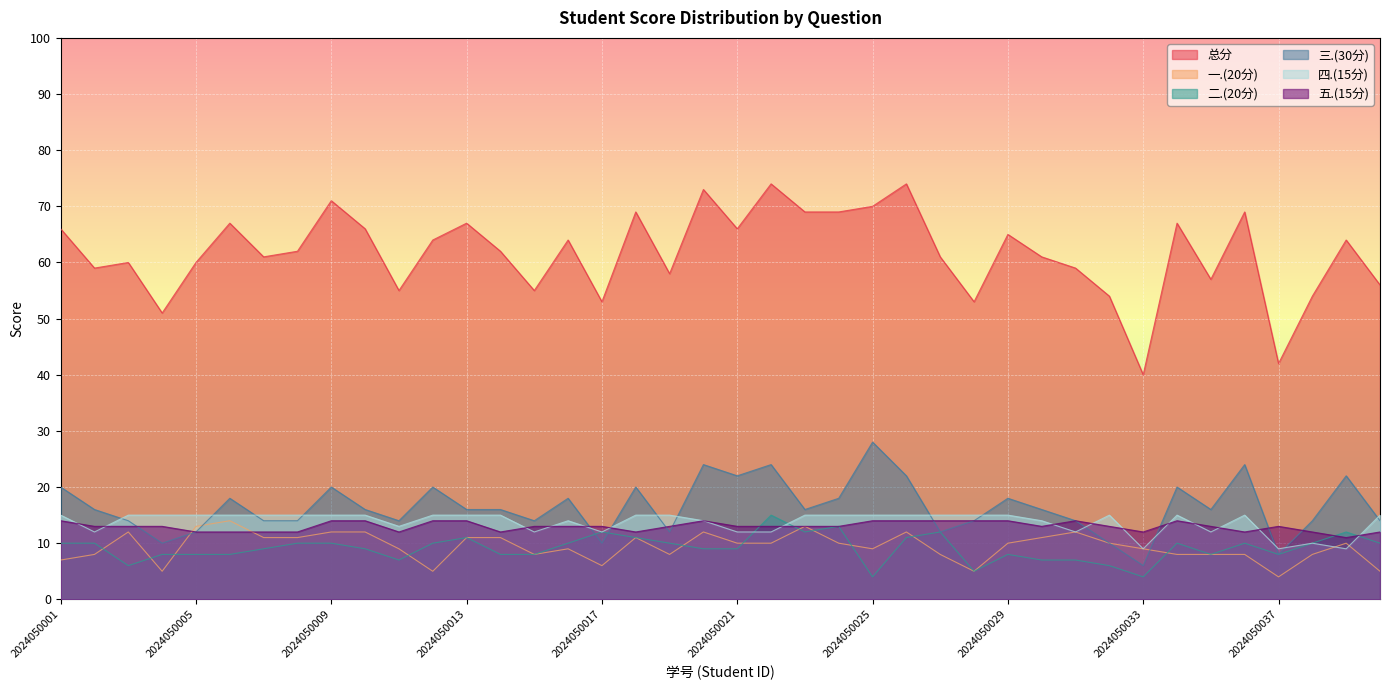

Which category has the highest value in the 一.(20分) series?

2024050006